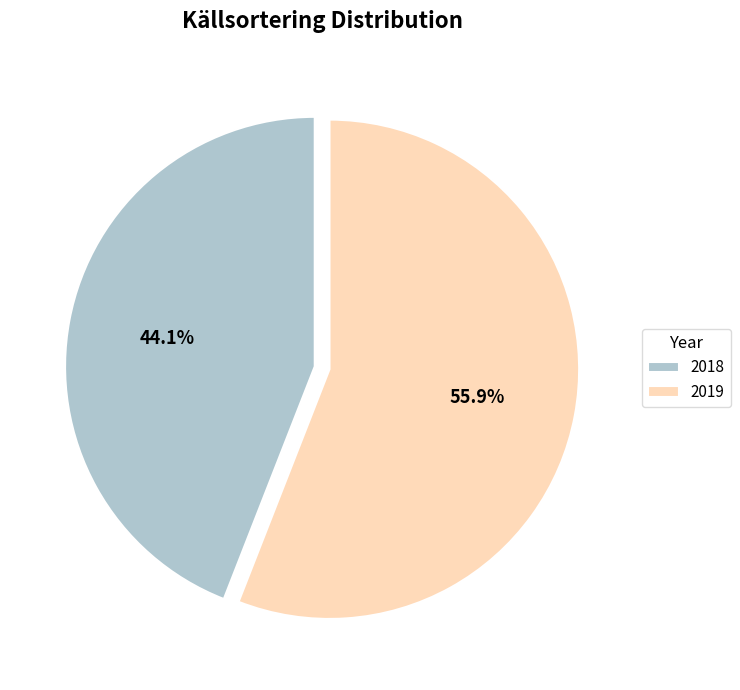

To the nearest percent, what percentage of the pie is 2019?

56%